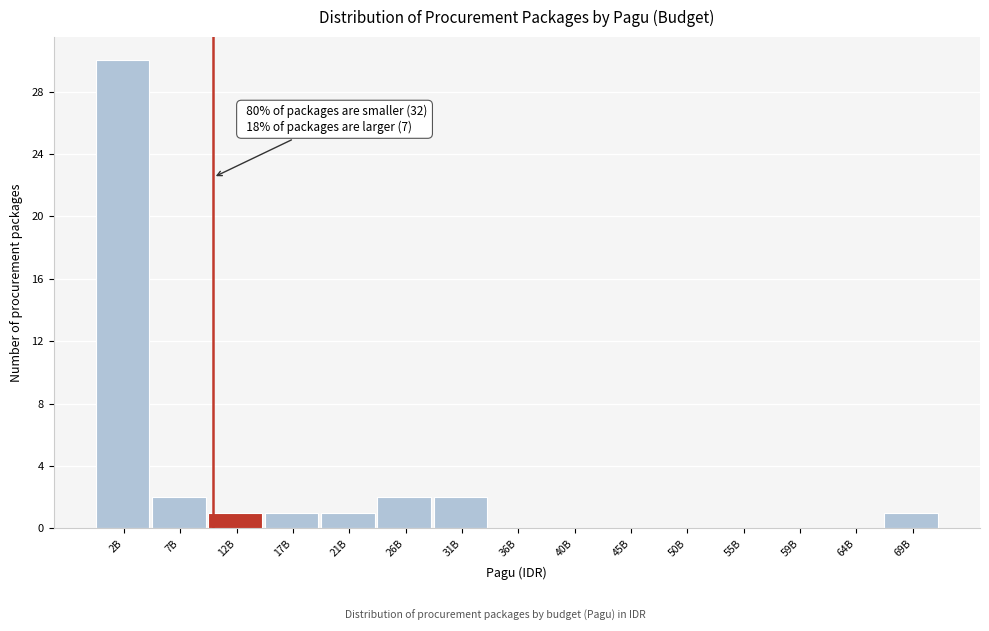

Reading left to right, extract all data points from this chart.

2B=30	7B=2	12B=1	17B=1	21B=1	26B=2	31B=2	36B=0	40B=0	45B=0	50B=0	55B=0	59B=0	64B=0	69B=1